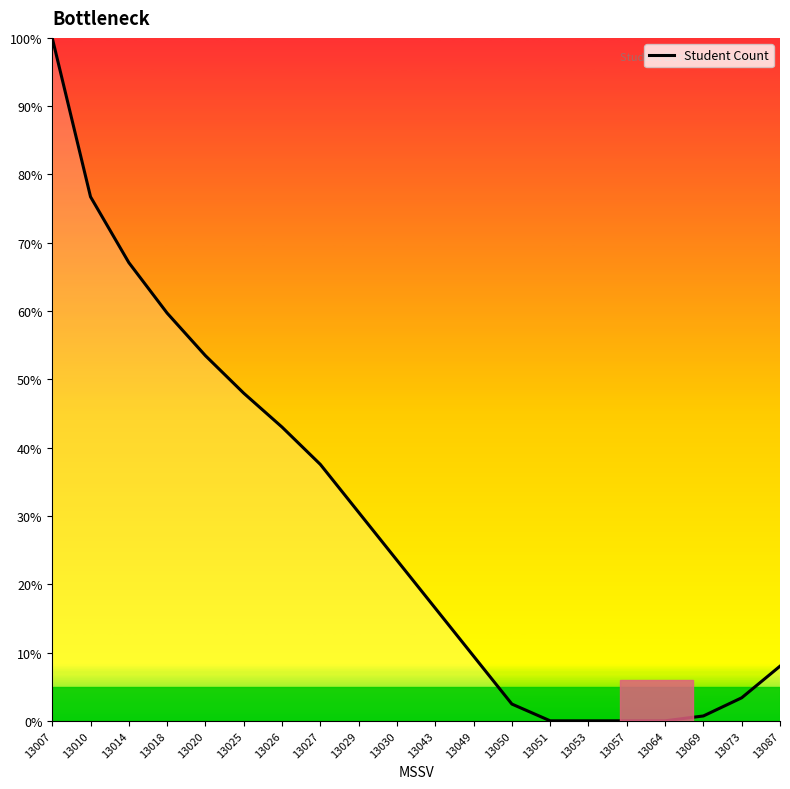

What is the difference between the maximum and minimum values?

100.0